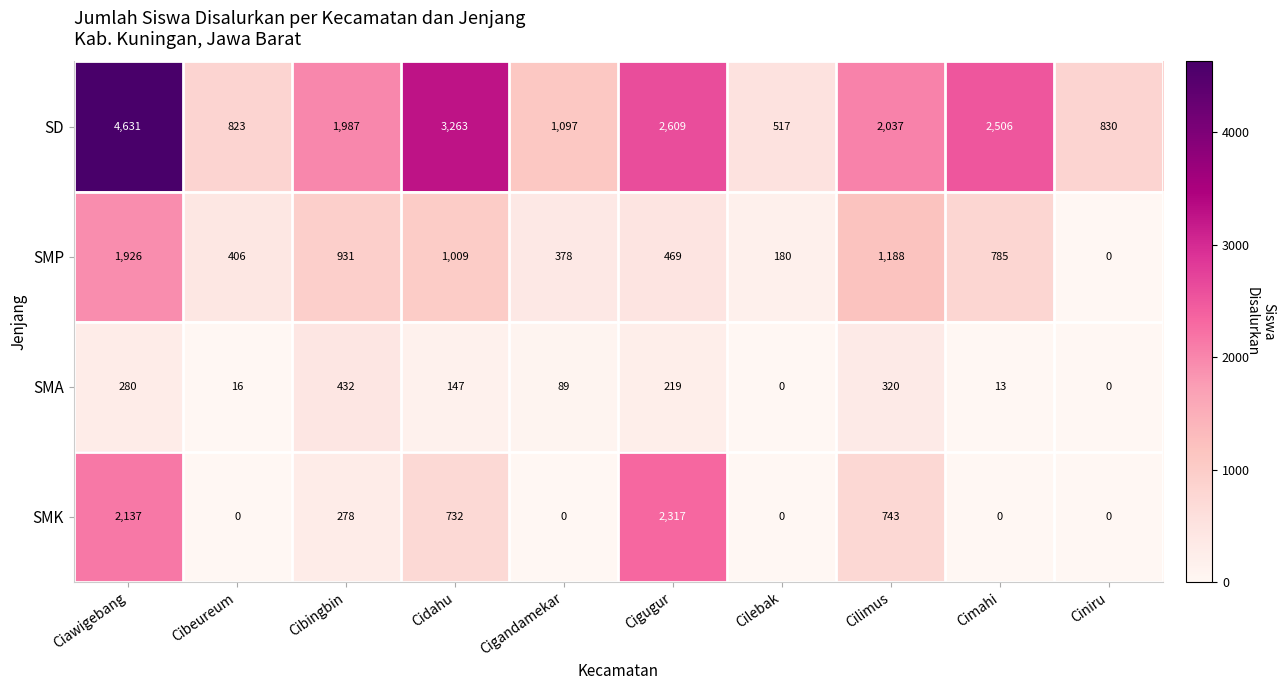

At which category is the sum across all series the highest?

Ciawigebang